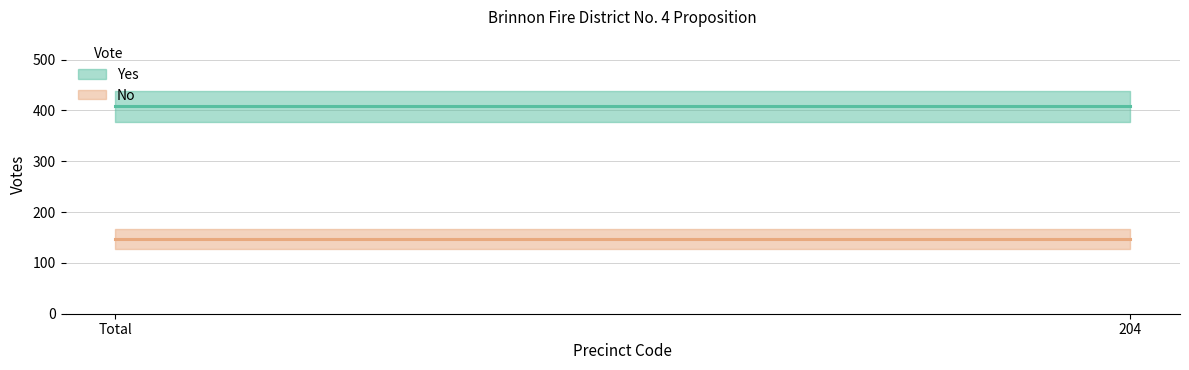

What is the minimum value for Yes?

408